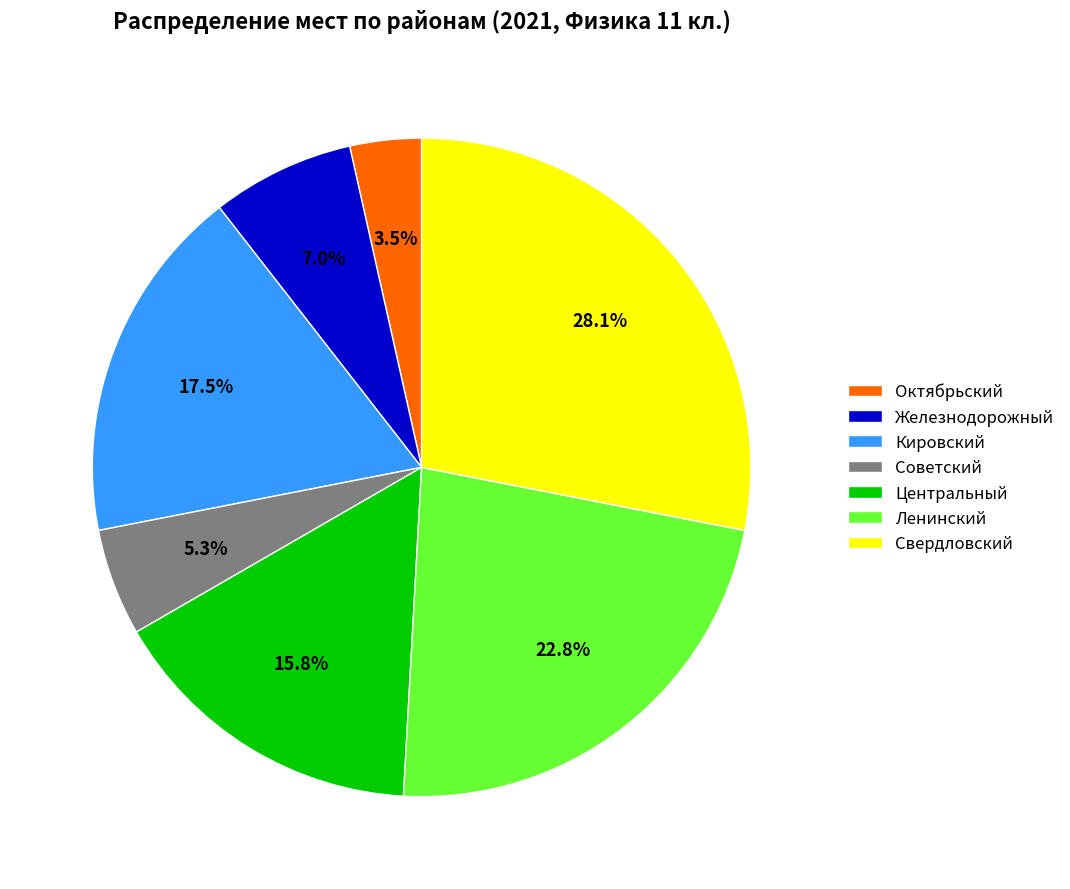

What portion of the pie excludes Октябрьский?

96.5%